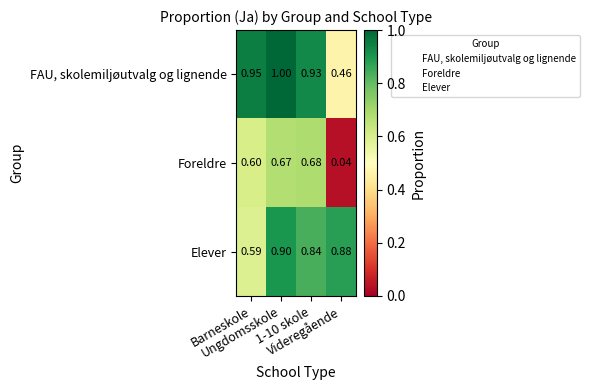

Which series has the largest total across all categories?

FAU, skolemiljøutvalg og lignende